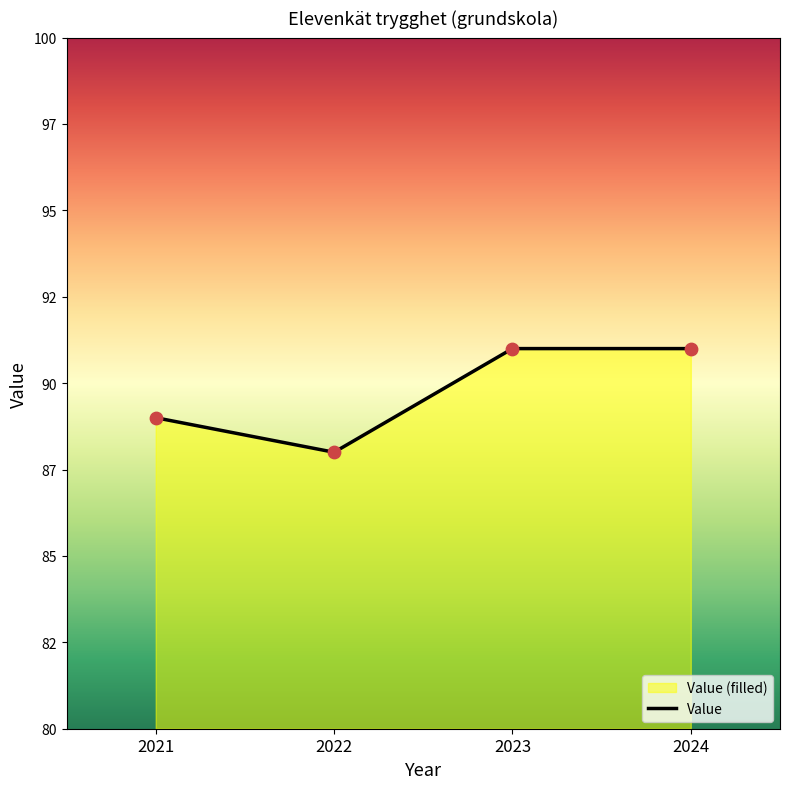

What is the ratio of the value at 2021 to the value at 2024?

1.0